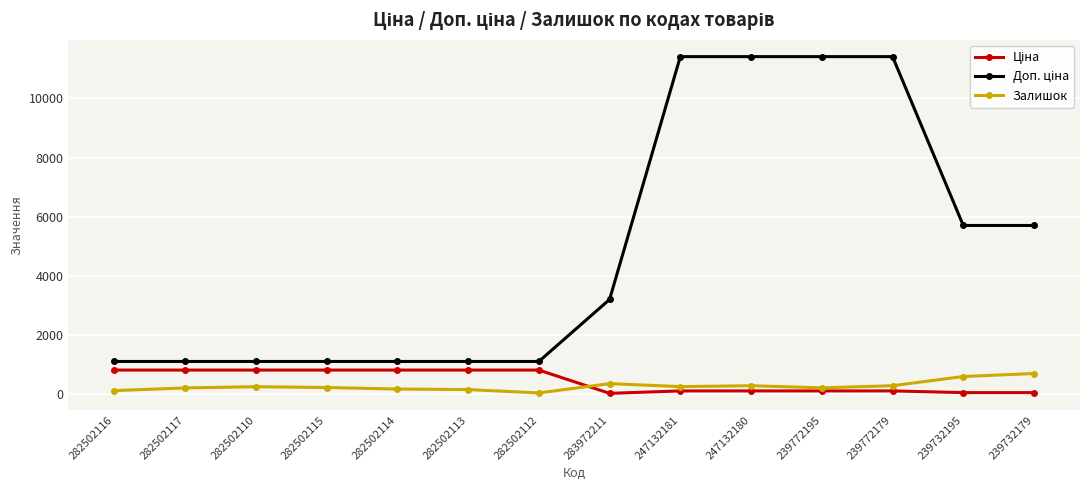

How many categories are shown in the chart?

14